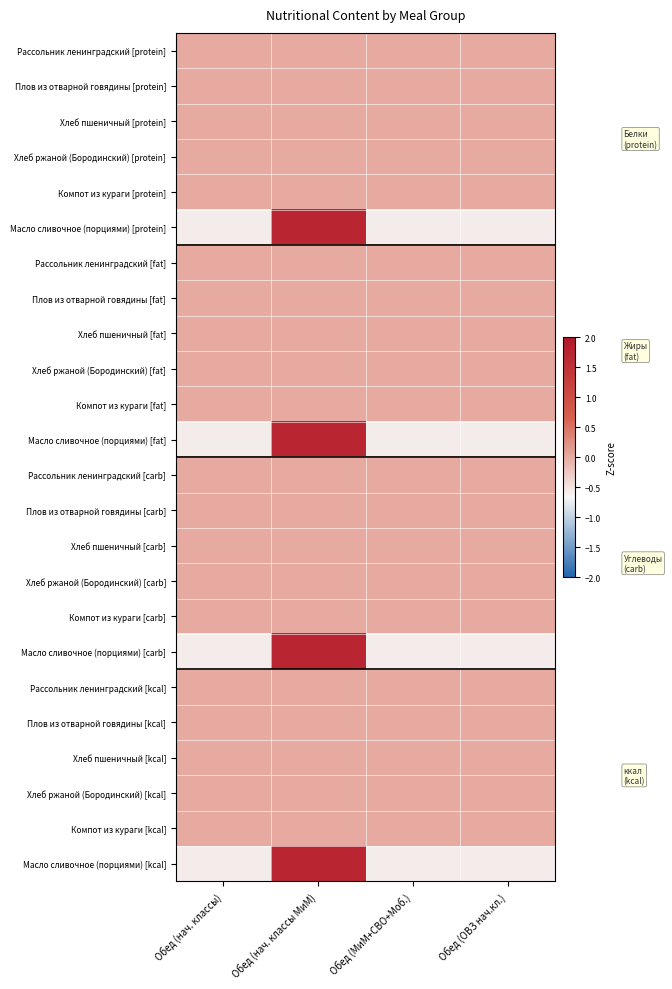

How many series are shown in this chart?

24